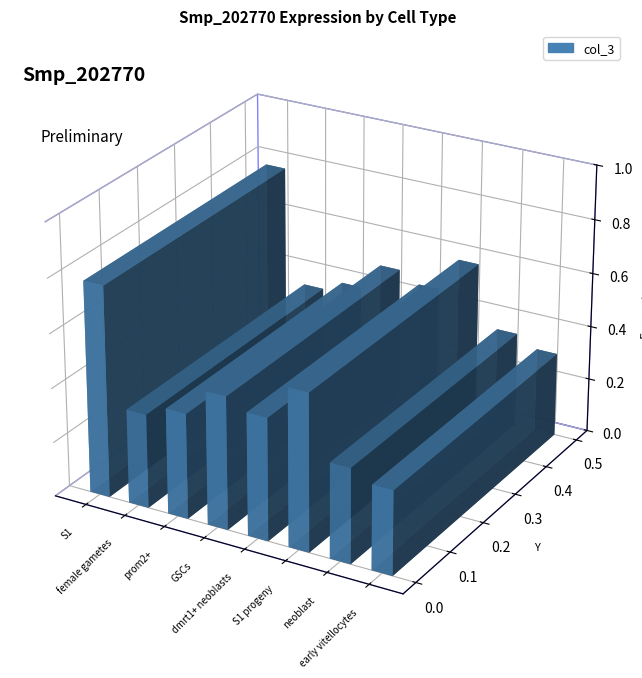

What is the label of the 8th bar from the left?

early vitellocytes